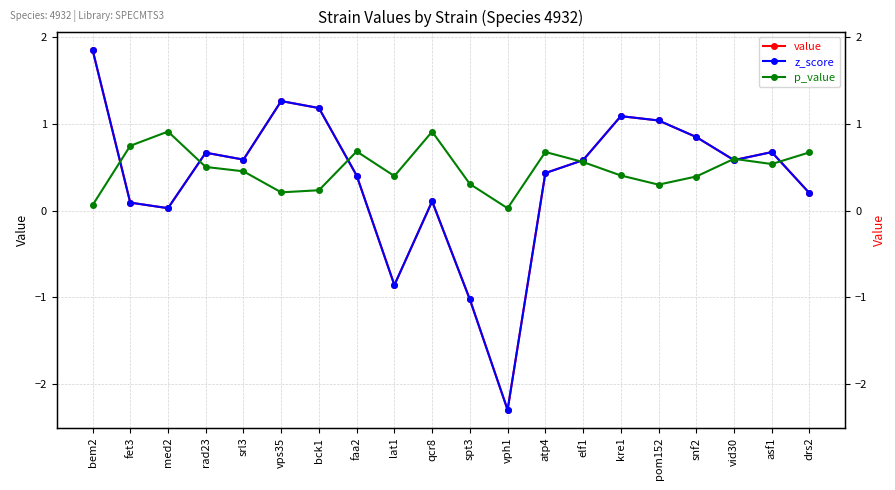

What is the difference between the maximum and second lowest values in the p_value series?

0.9